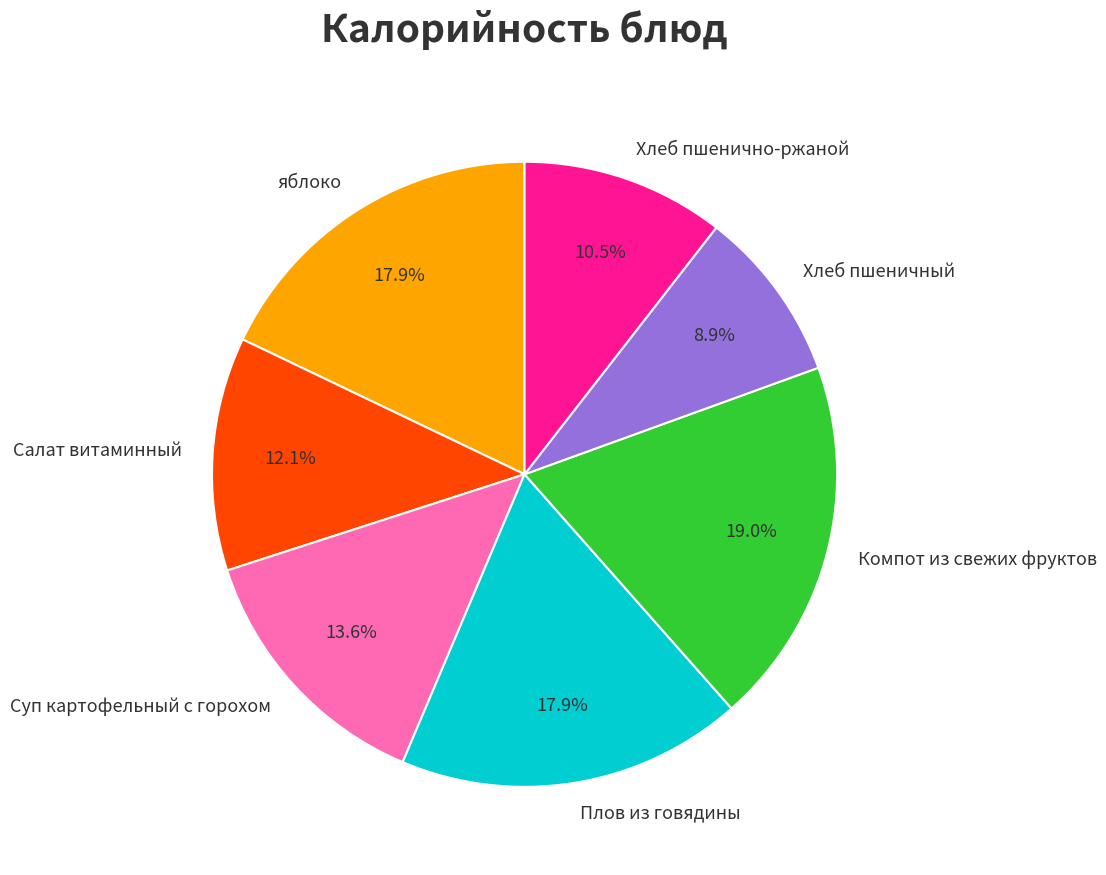

What percentage is the Плов из говядины slice, to the nearest percent?

18%